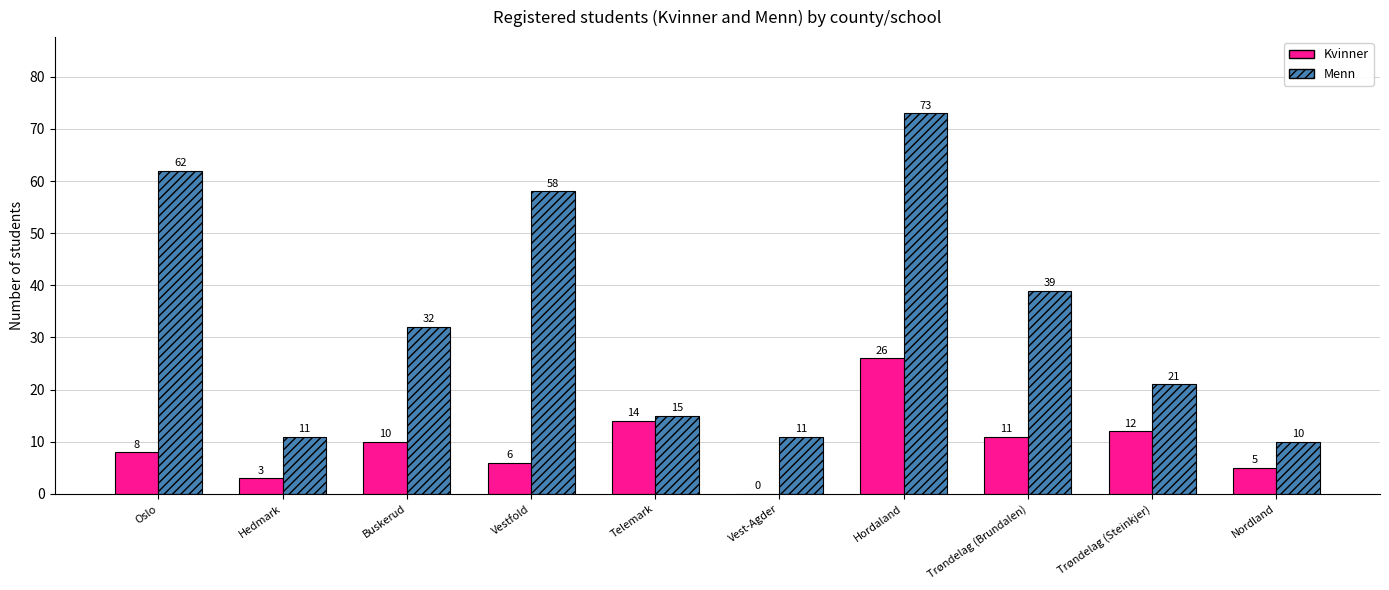

What is the average value of the Menn series?

33